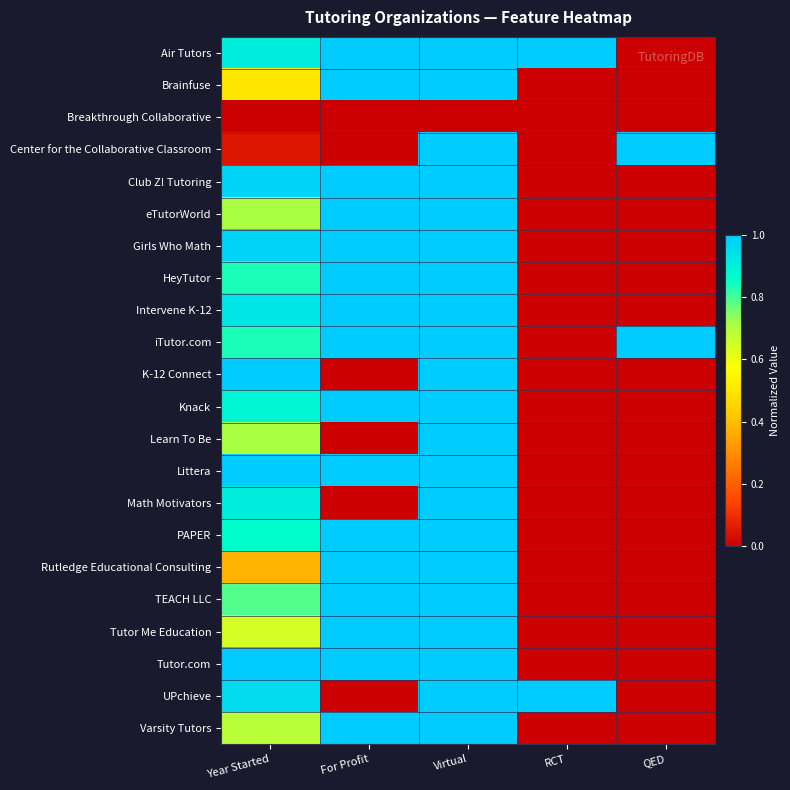

Between For Profit and RCT, which is larger?

For Profit